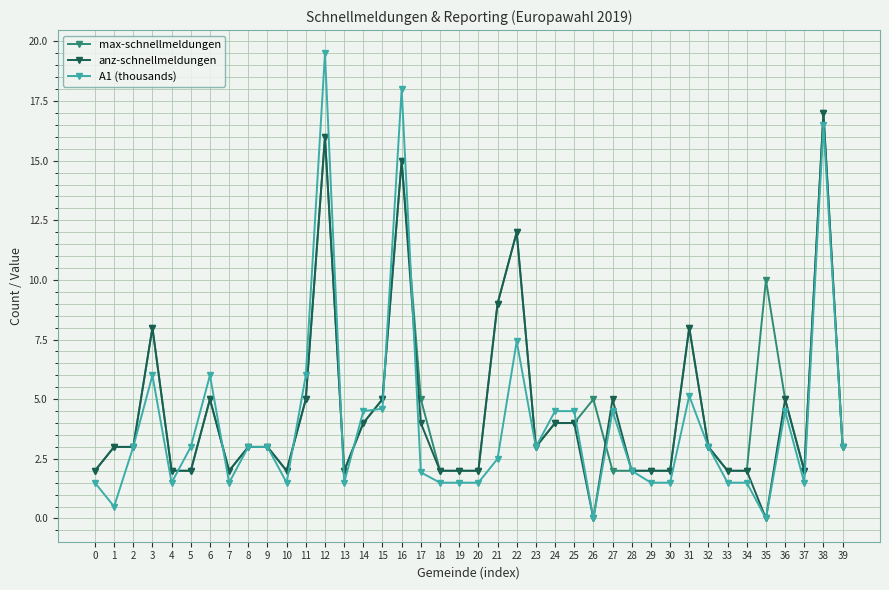

Rank the series by their average value, from highest to lowest.

max-schnellmeldungen, anz-schnellmeldungen, A1 (thousands)